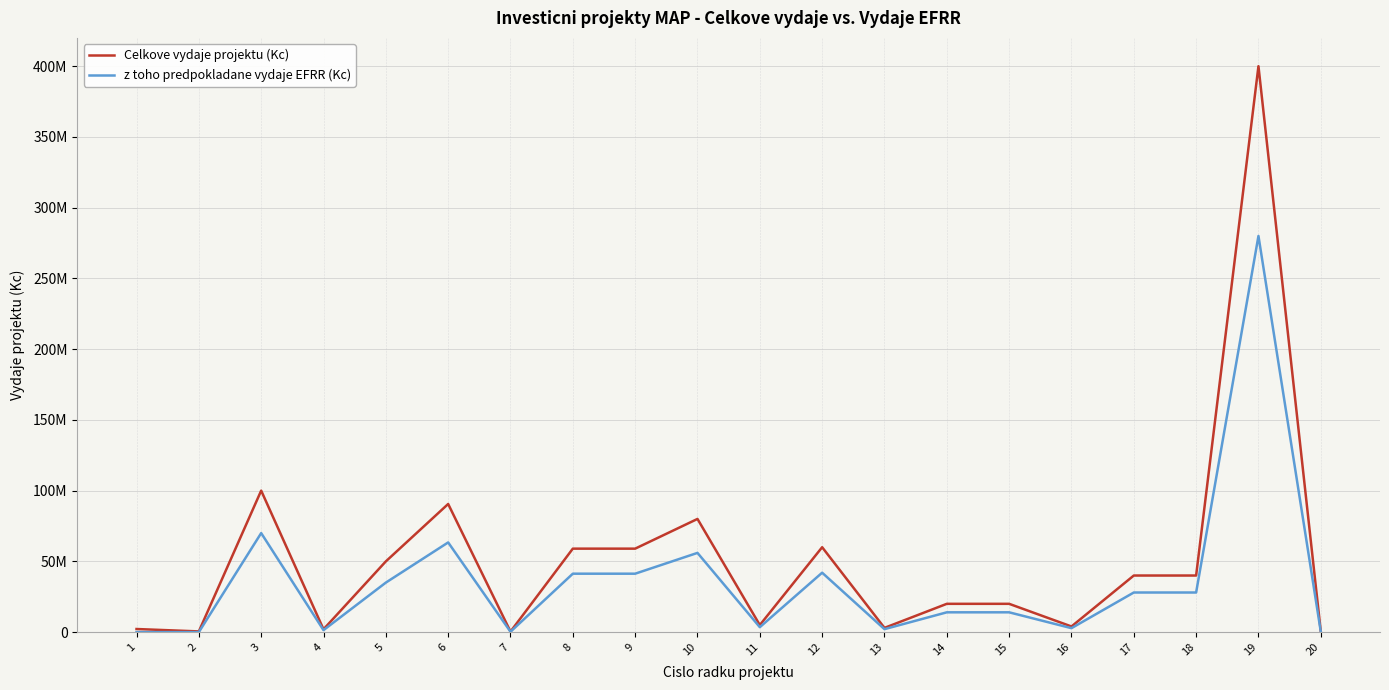

Rank the series at 12 from lowest to highest value.

z toho predpokladane vydaje EFRR (Kc), Celkove vydaje projektu (Kc)